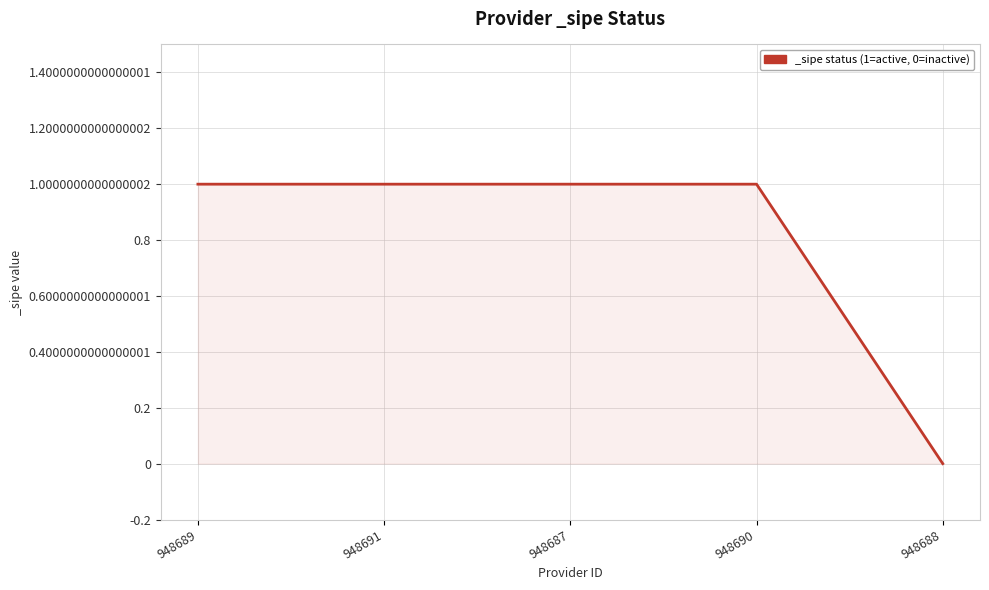

Does the chart have visible grid lines?

Yes